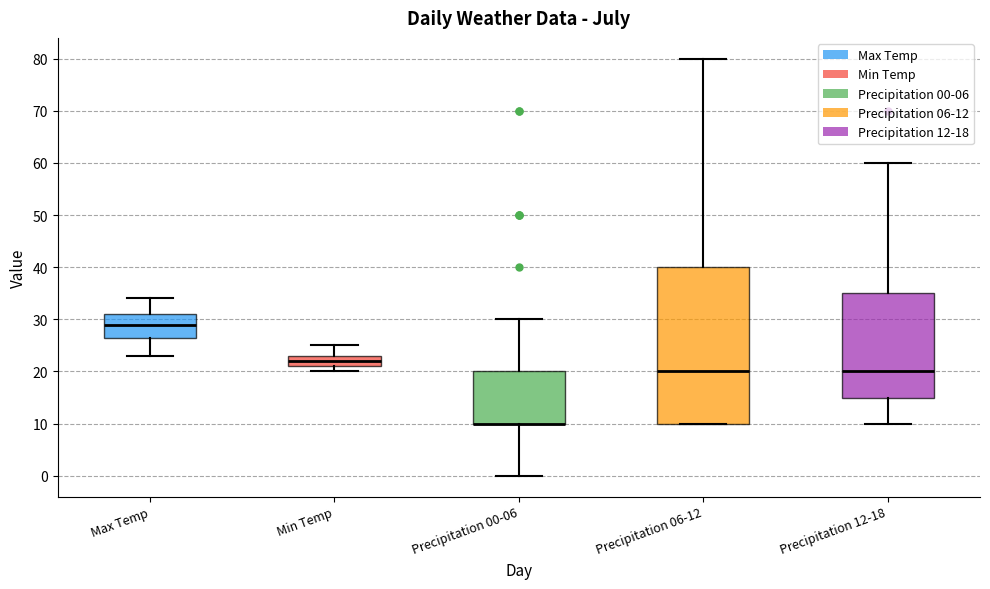

Which box is the tallest, from its lower edge to its upper edge?

Precipitation 06-12